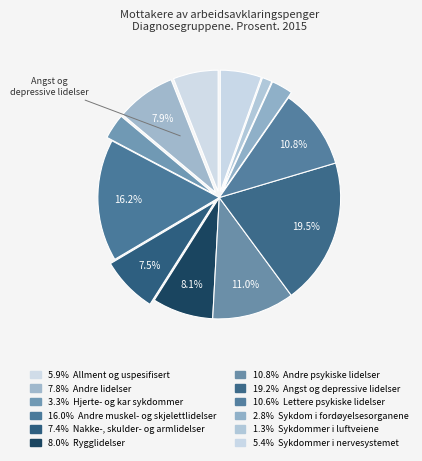

How many slices are in this pie chart?

12